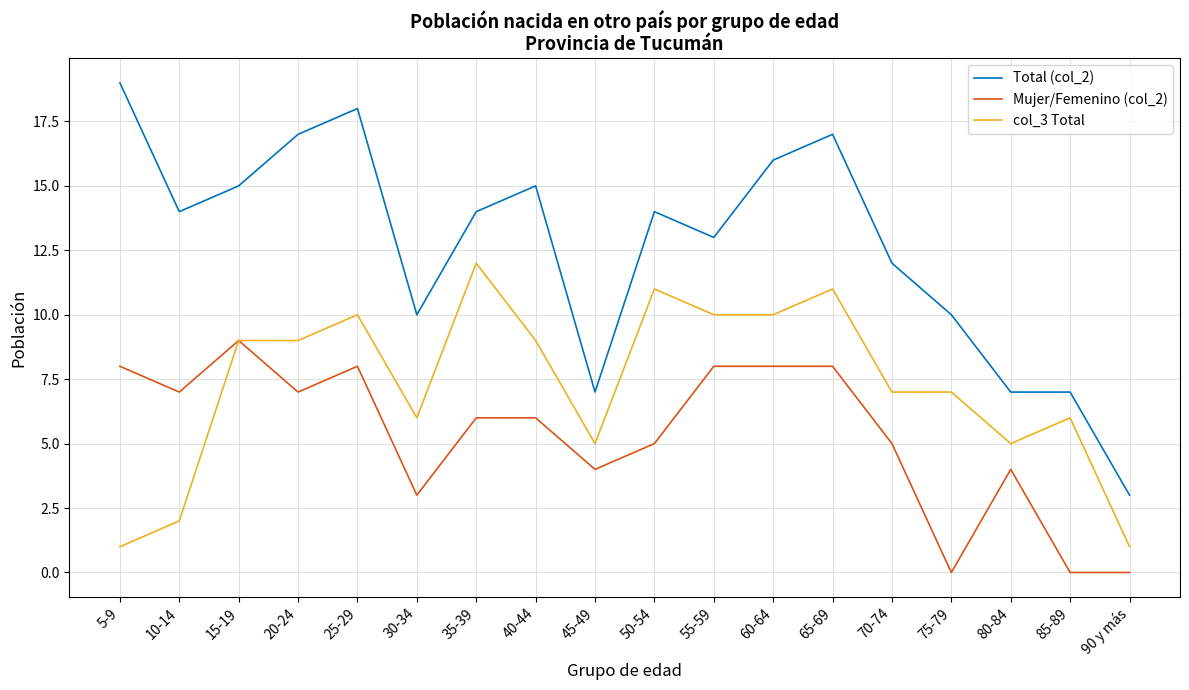

True or false: col_3 Total and Total (col_2) intersect in this chart.

False